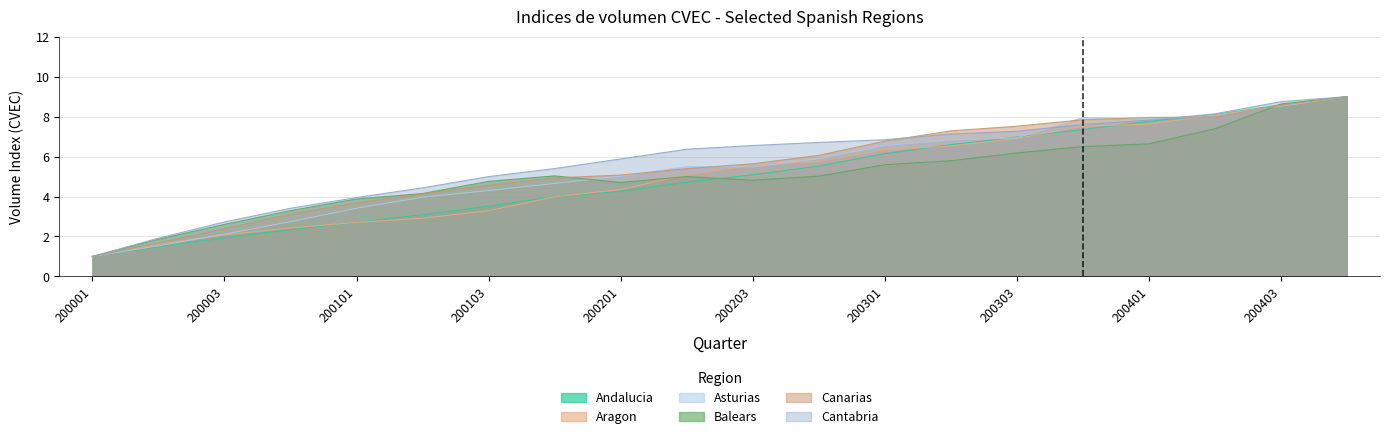

How many series are shown in this chart?

6